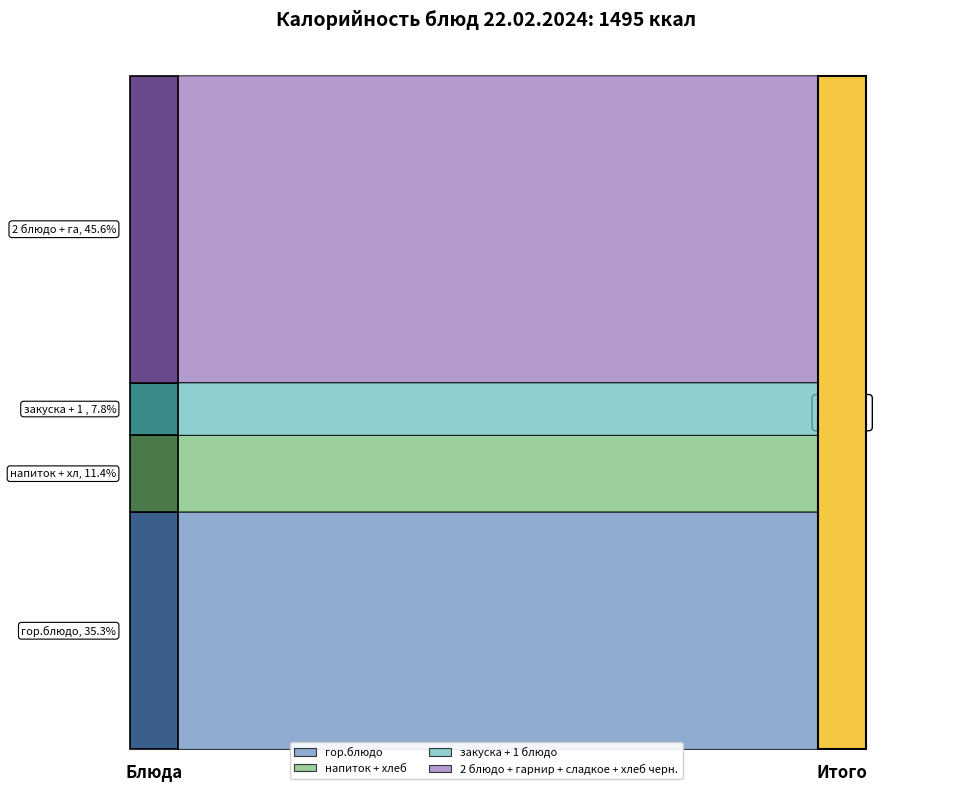

Reading left to right, extract all data points from this chart.

Калорийность: гор.блюдо=527	напиток=35	хлеб=135	закуска=33	1 блюдо=84	2 блюдо=227	гарнир=240	сладкое=89	хлеб черн.=125
Белки: гор.блюдо=11	напиток=9	хлеб=4	закуска=1	1 блюдо=2	2 блюдо=10	гарнир=7	сладкое=0	хлеб черн.=4
Жиры: гор.блюдо=15	напиток=8	хлеб=1	закуска=2	1 блюдо=3	2 блюдо=12	гарнир=6	сладкое=0	хлеб черн.=1
Углеводы: гор.блюдо=40	напиток=9	хлеб=35	закуска=4	1 блюдо=10	2 блюдо=2	гарнир=32	сладкое=23	хлеб черн.=25